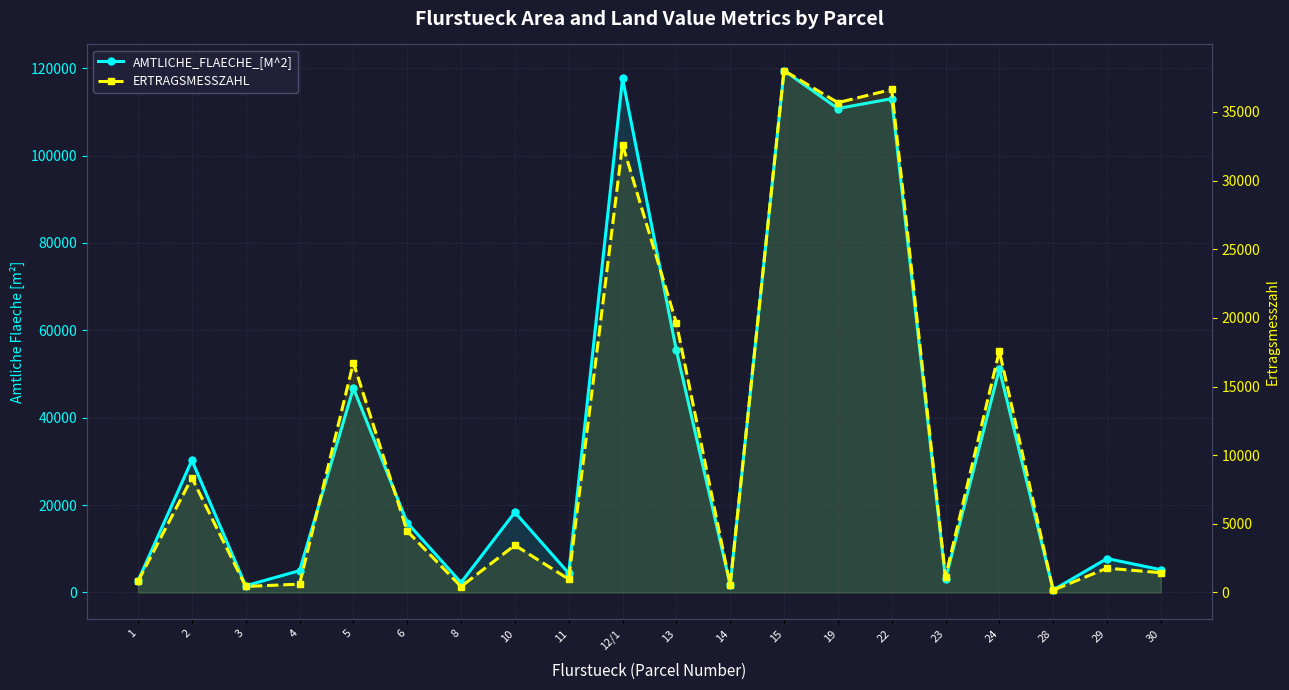

Which series has the widest spread of values?

AMTLICHE_FLAECHE_[M^2]